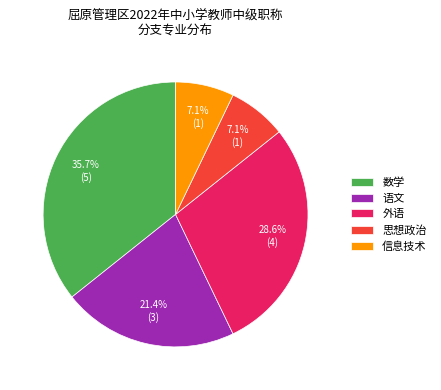

Which category has the biggest portion of the pie?

数学